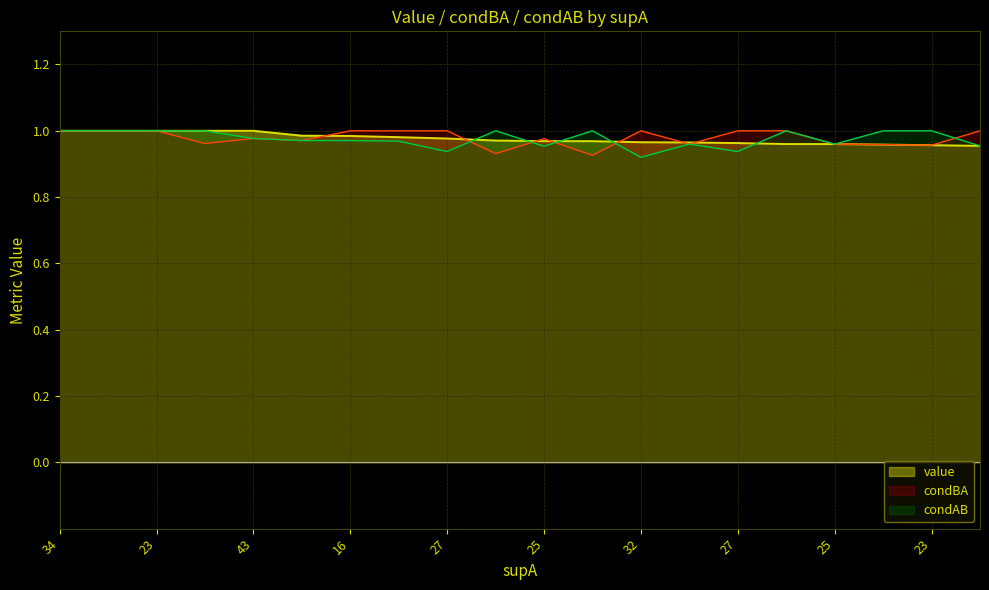

Is the value of condAB at 25 greater than the value of value at 32?

Yes